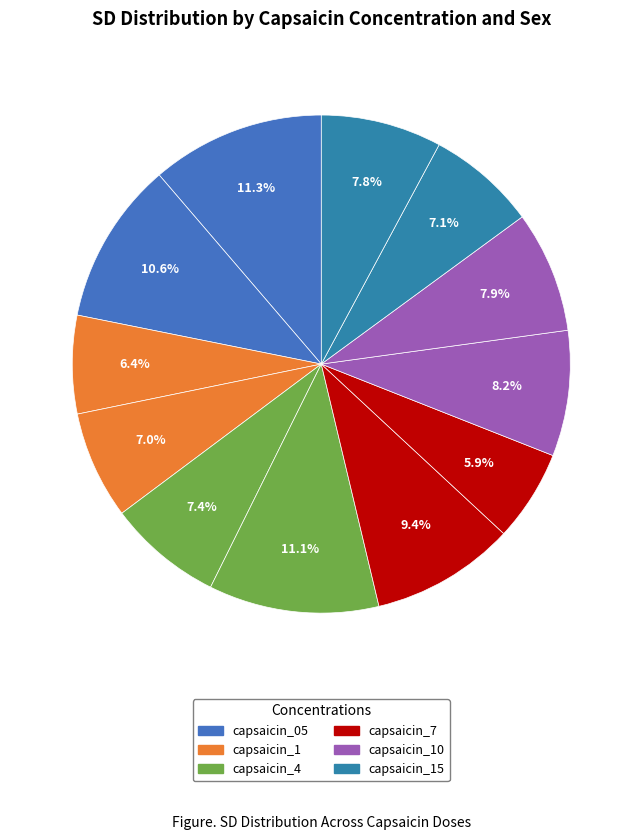

Count the number of slices in the pie.

12